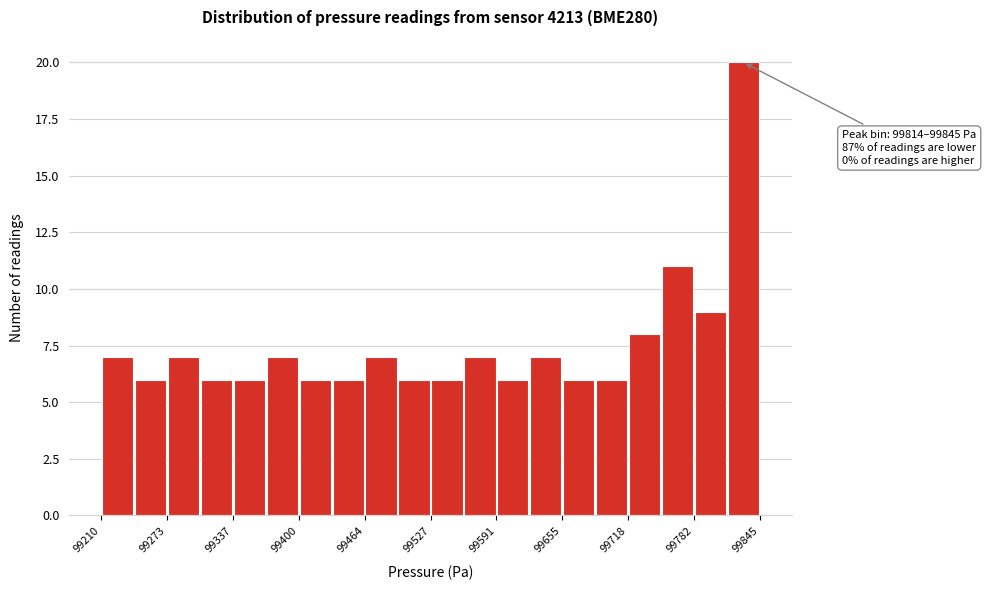

Around what value on the x-axis is the tallest bar? Give the approximate position of its centre, as read against the axis.

99830